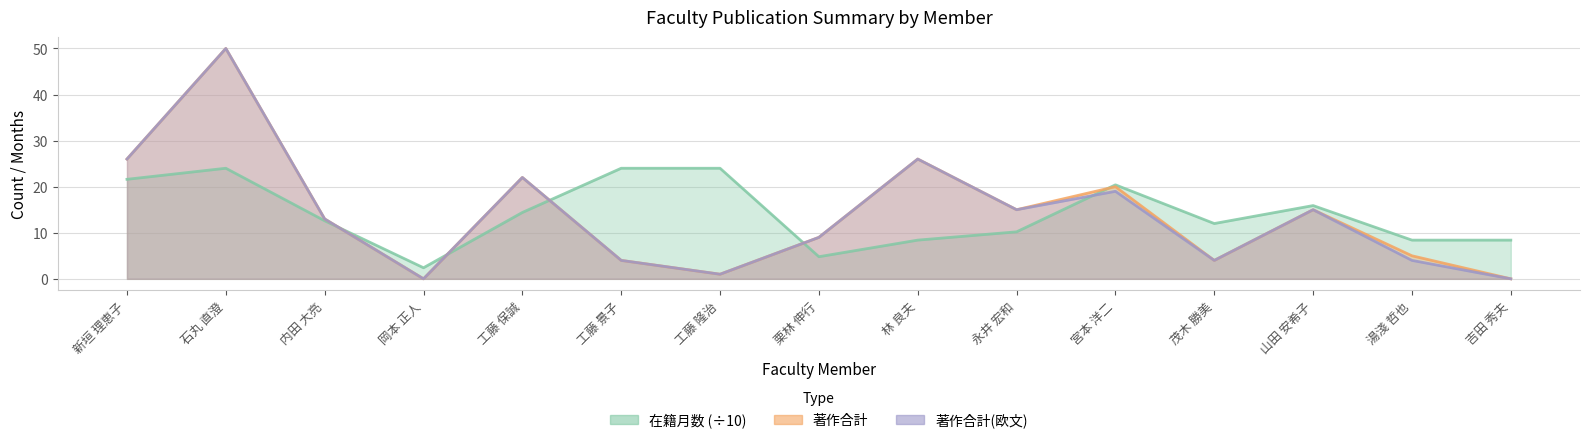

What is the total value across all series at 吉田 秀夫?

8.4